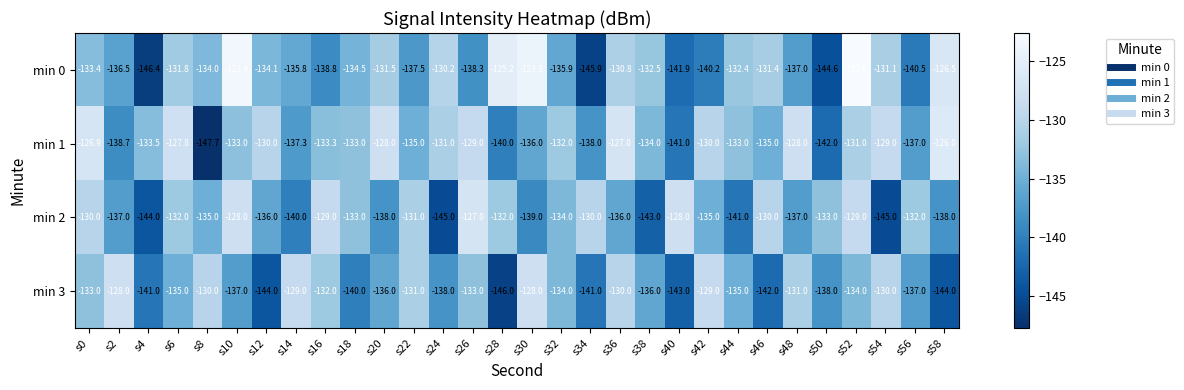

What is the difference between the min 0 values at s18 and s38?

2.0